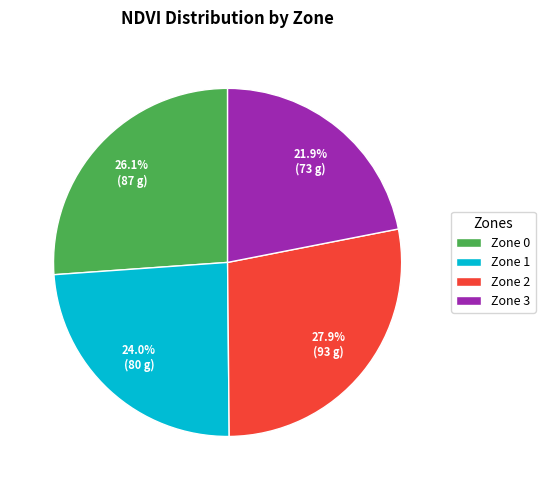

To the nearest percent, what percentage of the pie is Zone 3?

22%